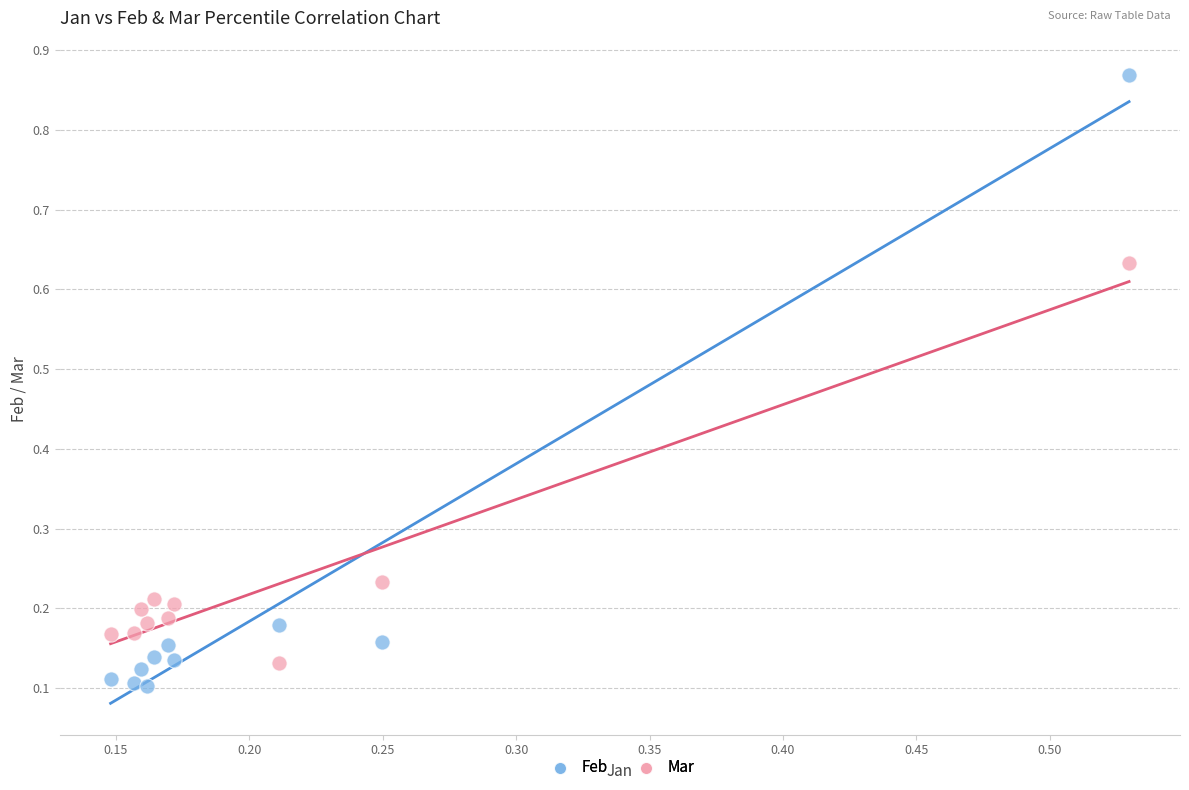

Across all data points, what is the range of Y values (max minus min)?

0.8